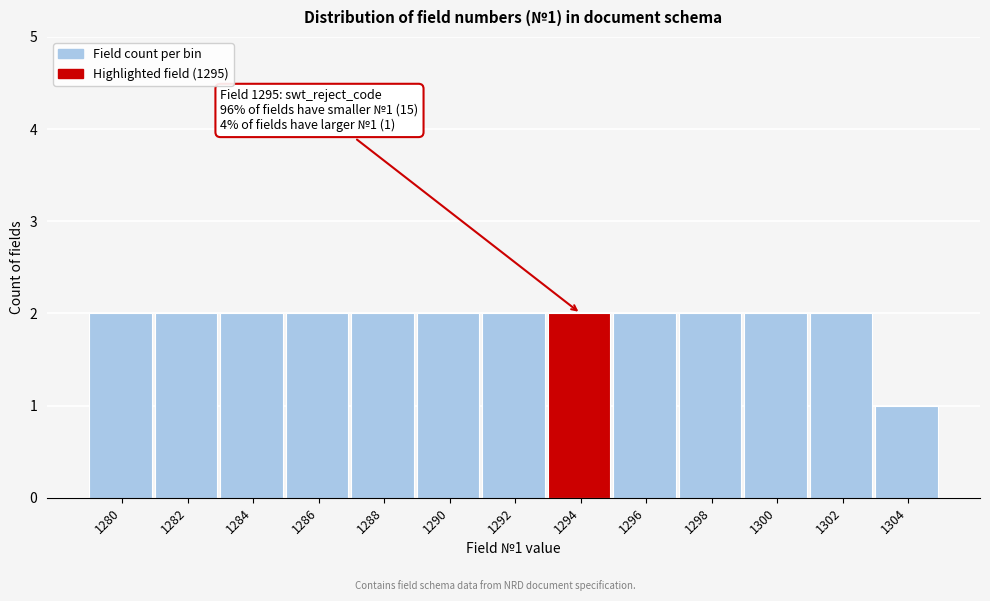

Reading left to right, list all the values displayed in this chart.

1280=2	1282=2	1284=2	1286=2	1288=2	1290=2	1292=2	1294=2	1296=2	1298=2	1300=2	1302=2	1304=1